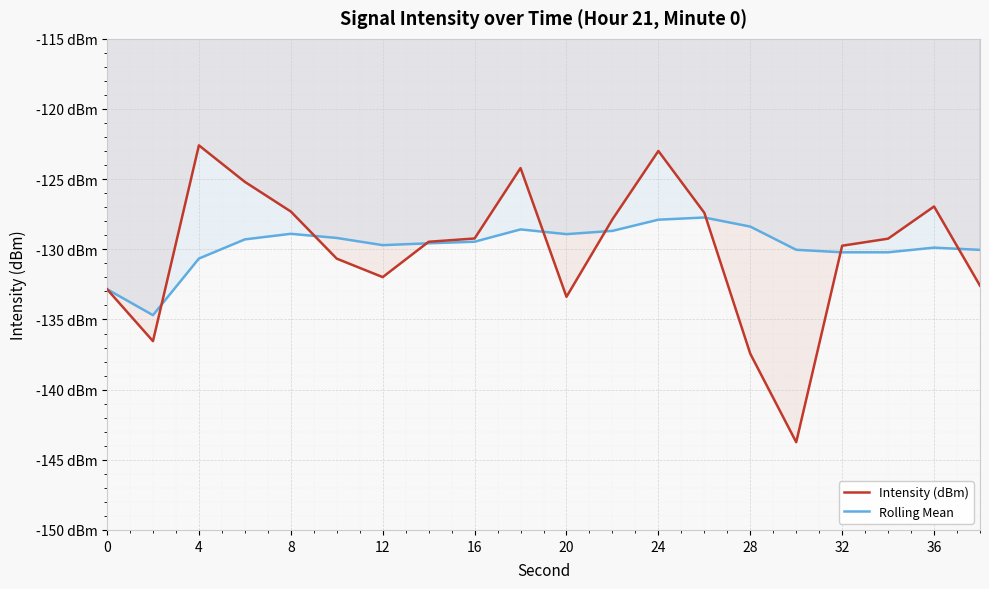

What is the difference between the maximum and minimum values in the Intensity (dBm) series?

21.2